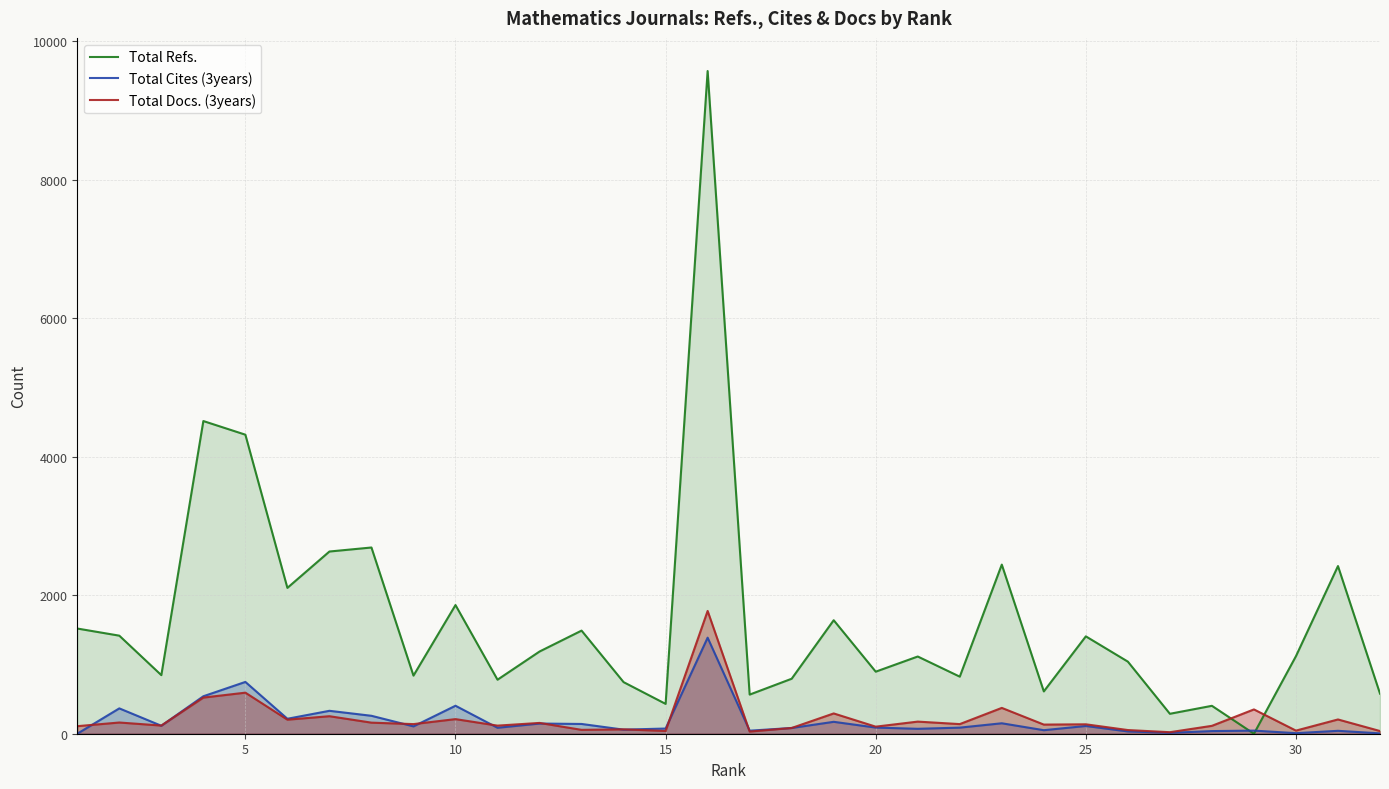

Which series has the largest total across all categories?

Total Refs.